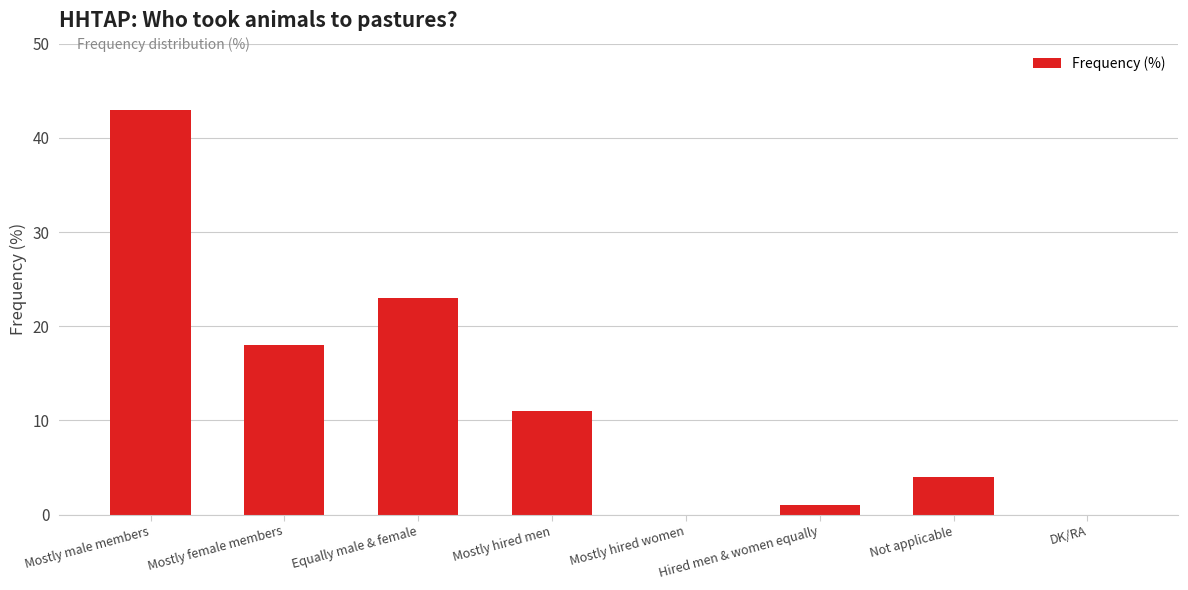

What is the sum of the values at Equally male & female and Not applicable?

27